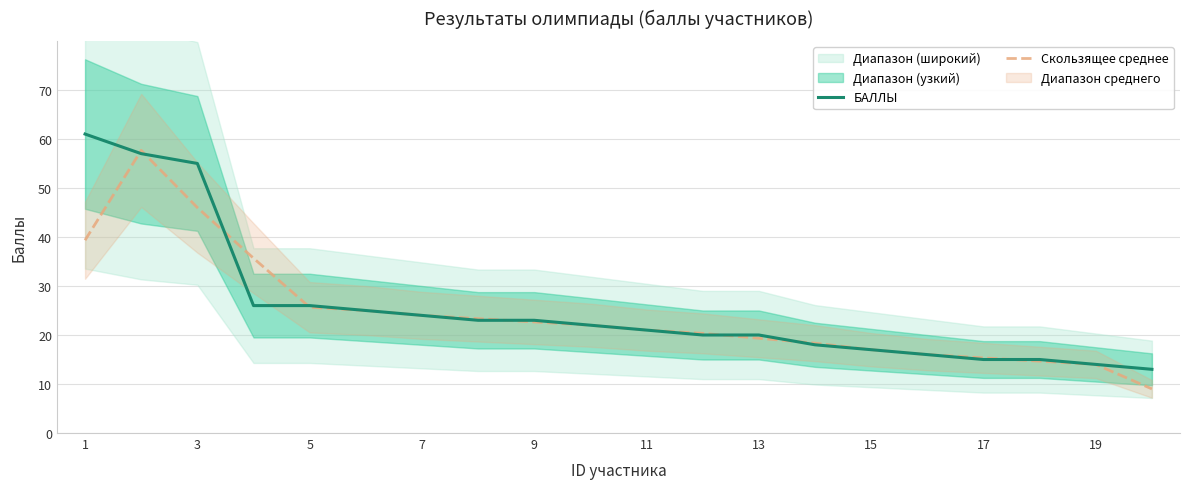

What is the highest value of the Скользящее среднее series?

57.7